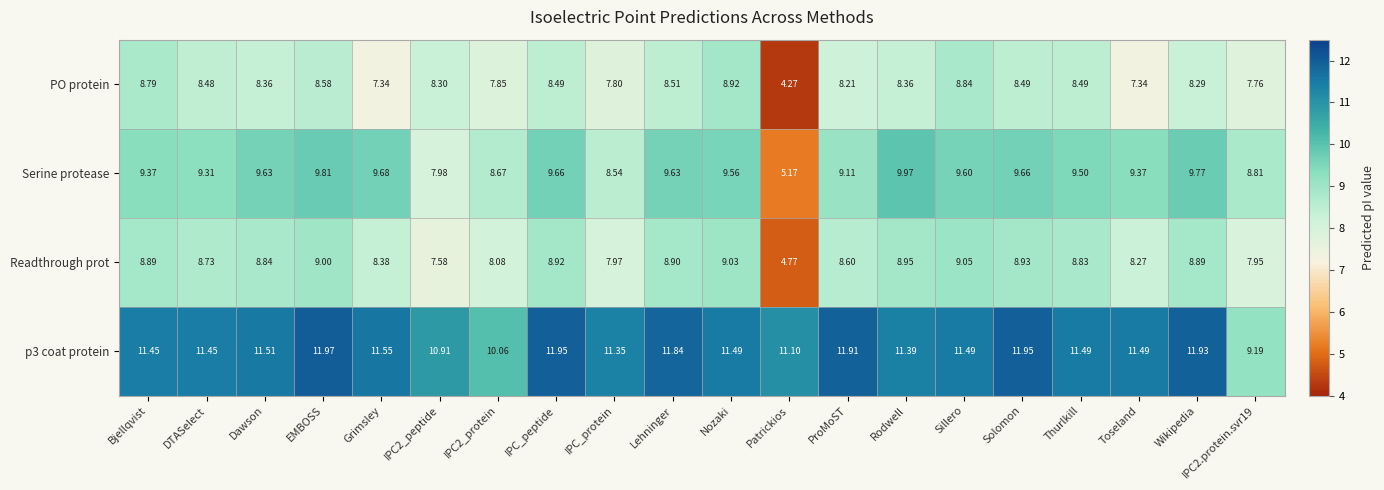

How many categories are shown in the chart?

20